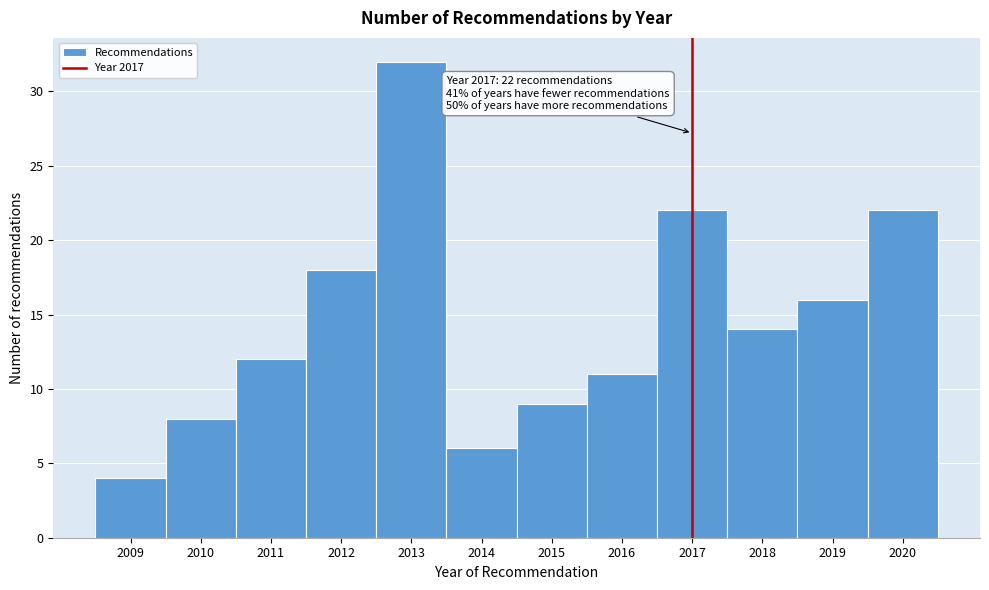

Over which range of the x-axis is the bar tallest?

2012.5 to 2013.5